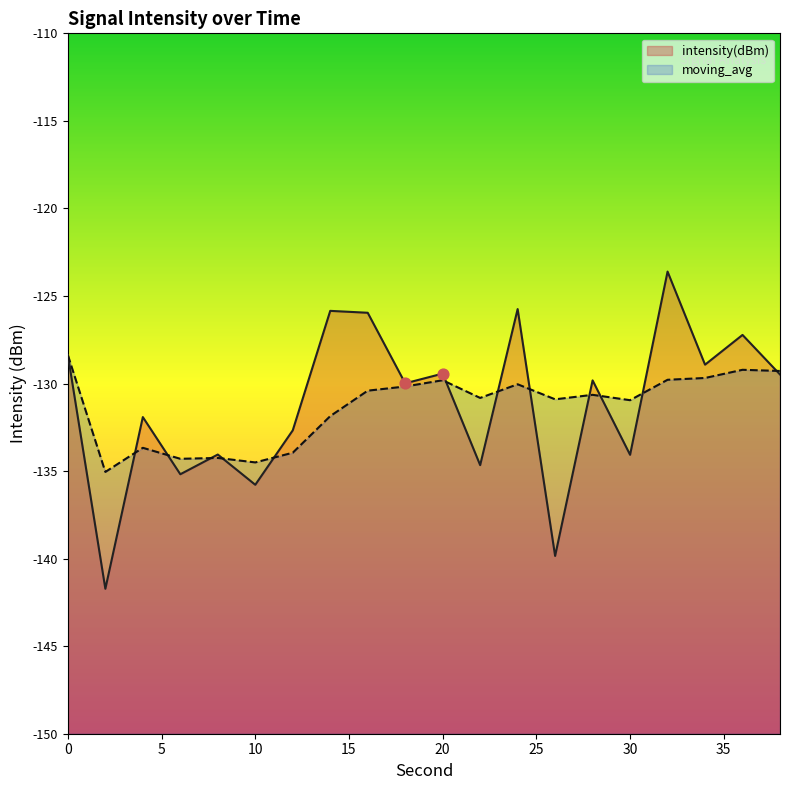

Is the value of moving_avg at 22 greater than the value of intensity(dBm) at 18?

No